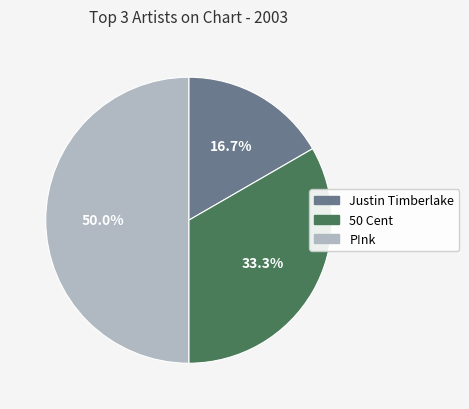

Count the number of slices in the pie.

3